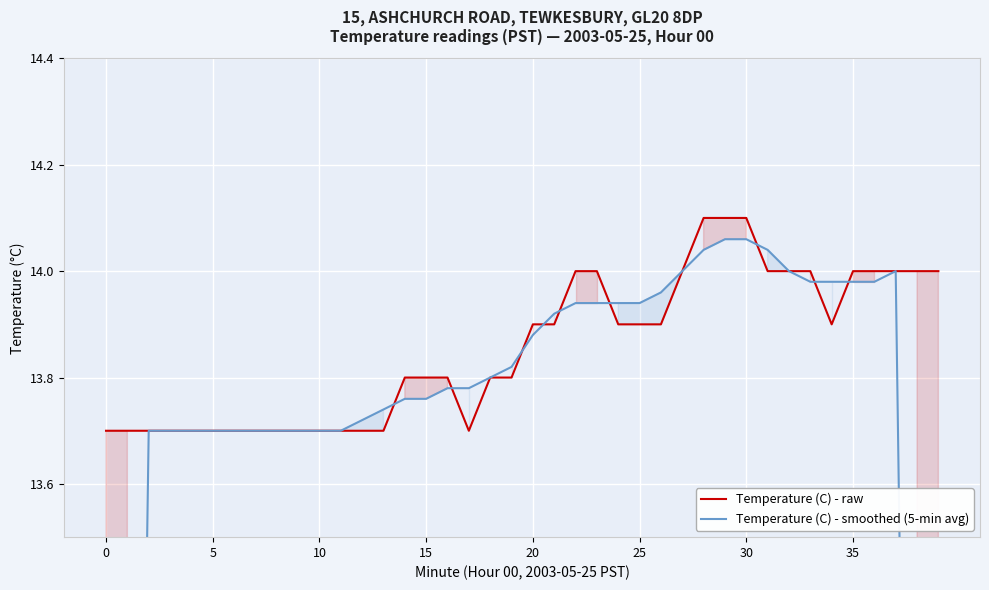

What is the sum of the Temperature (C) - raw values at 12 and 15?

27.4